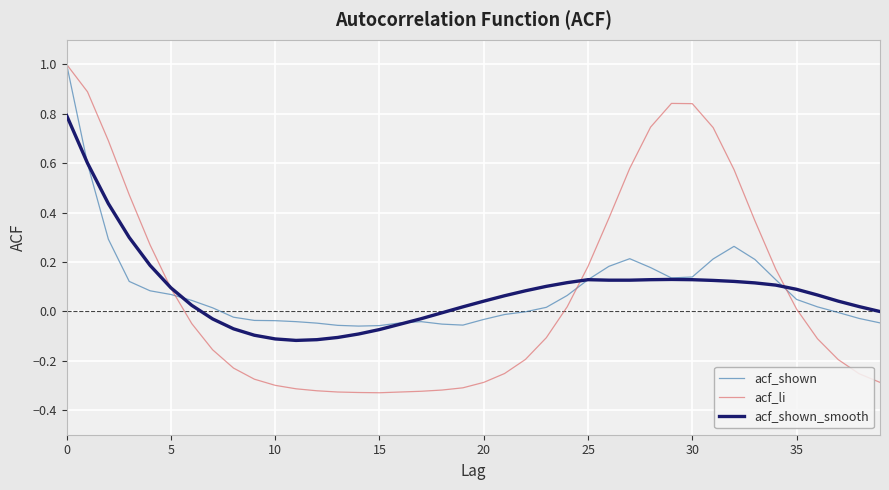

Which series has the widest spread of values?

acf_li